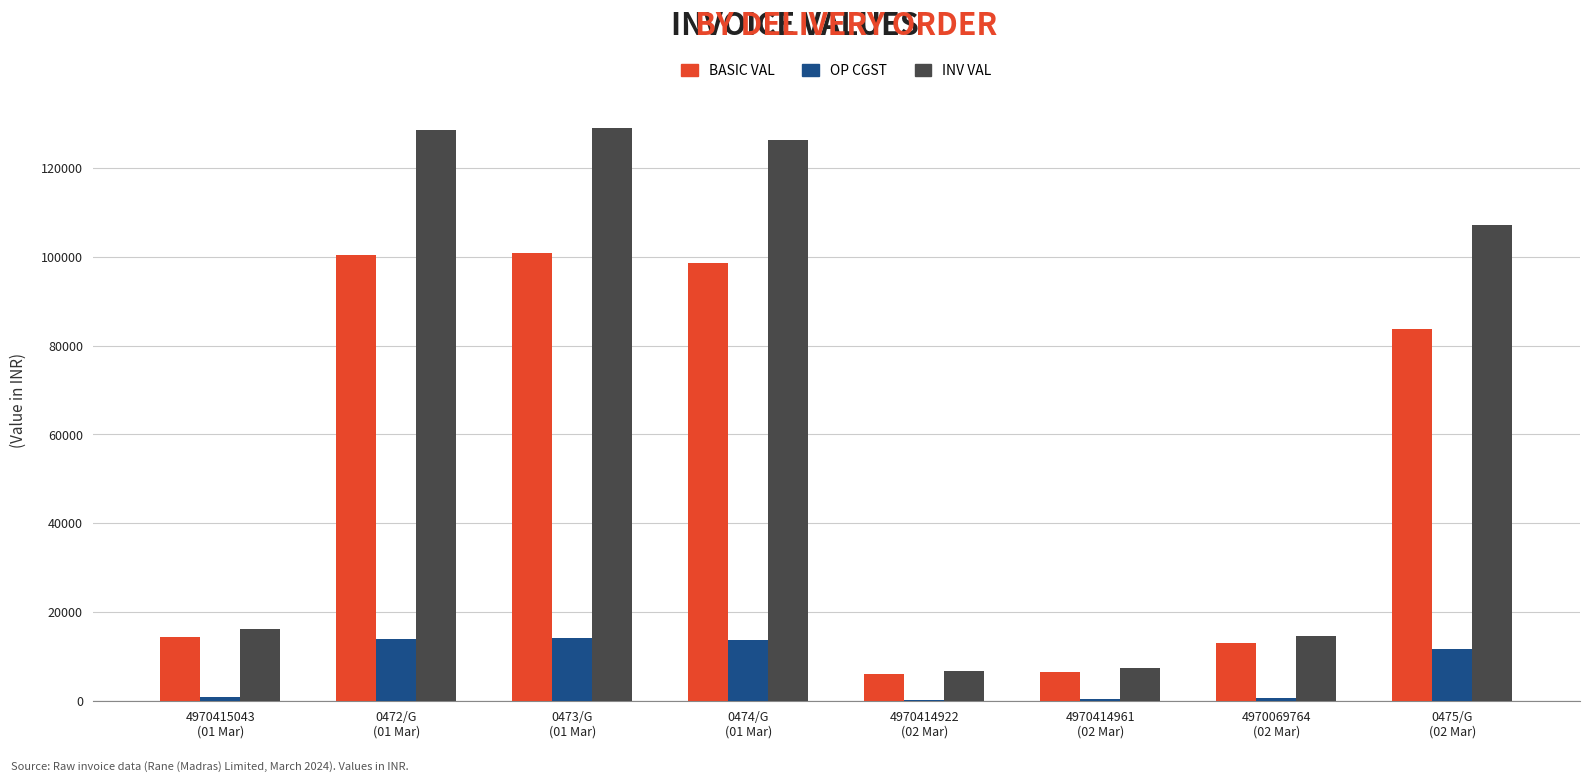

What is the sum of all OP CGST values?

56086.5